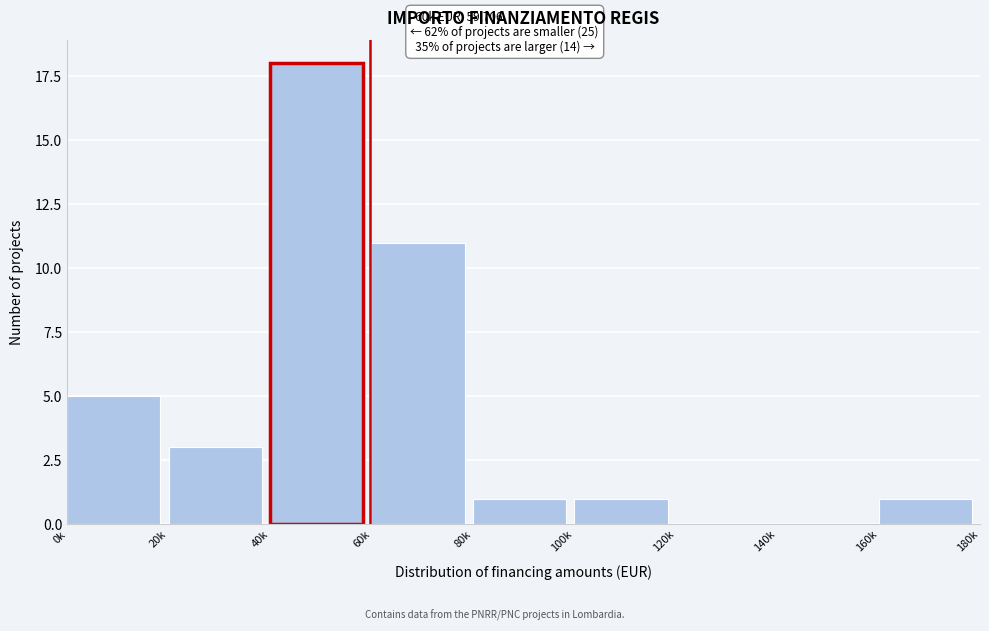

Reading left to right, extract all data points from this chart.

0k=5	20k=3	40k=18	60k=11	80k=1	100k=1	120k=0	140k=0	160k=1